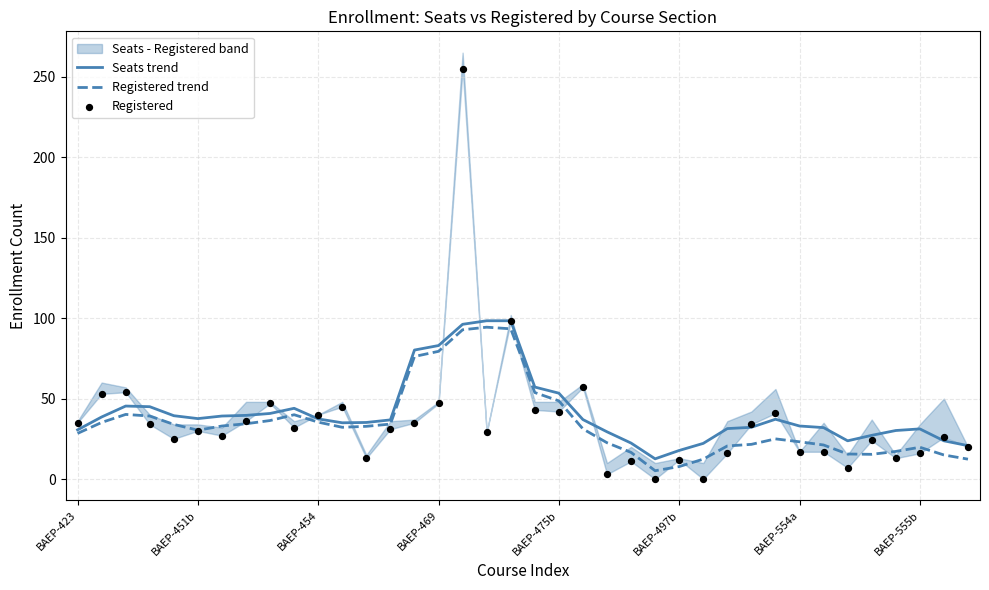

True or false: Seats trend has a value of 4.0 at BAEP-497b.

False